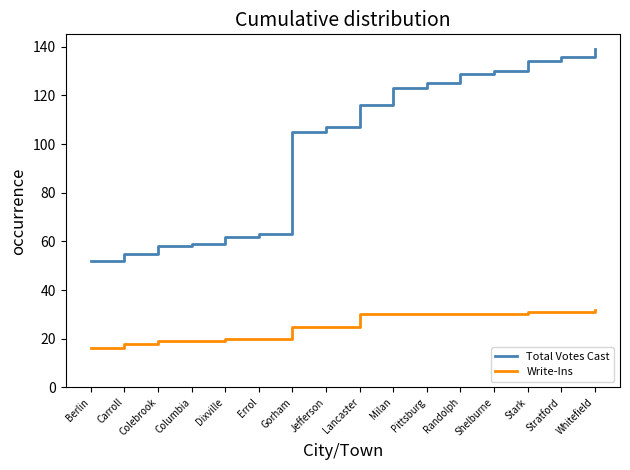

Where is Total Votes Cast nearest to the value 95?

Gorham